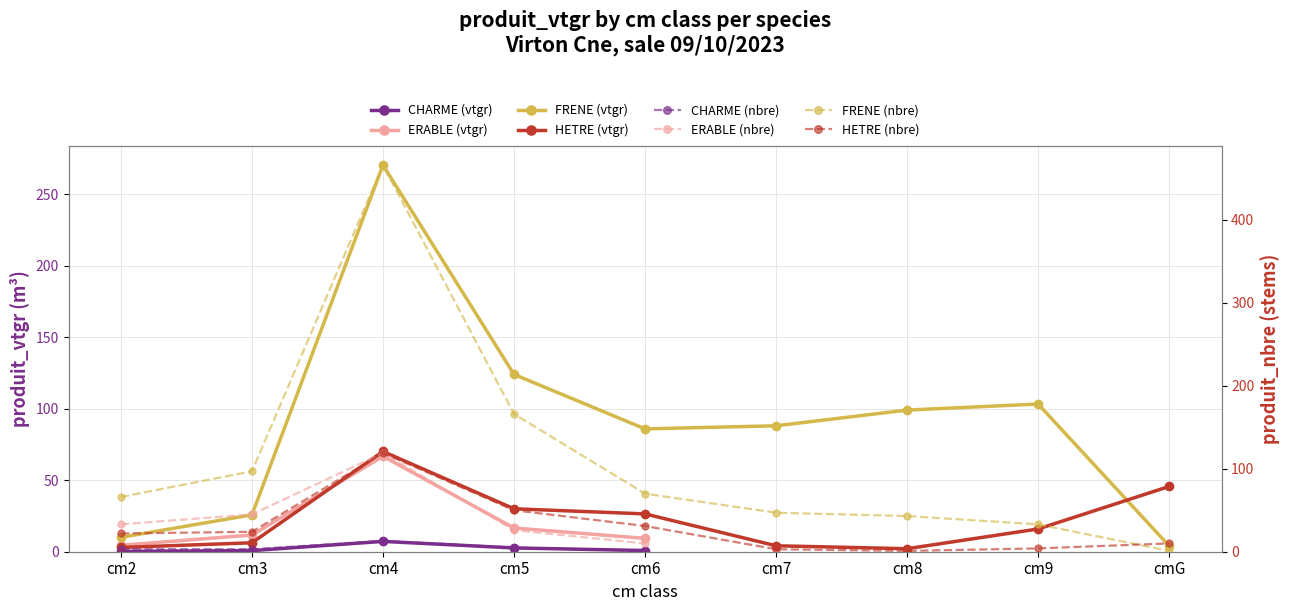

How many times do FRENE and HETRE cross each other?

1